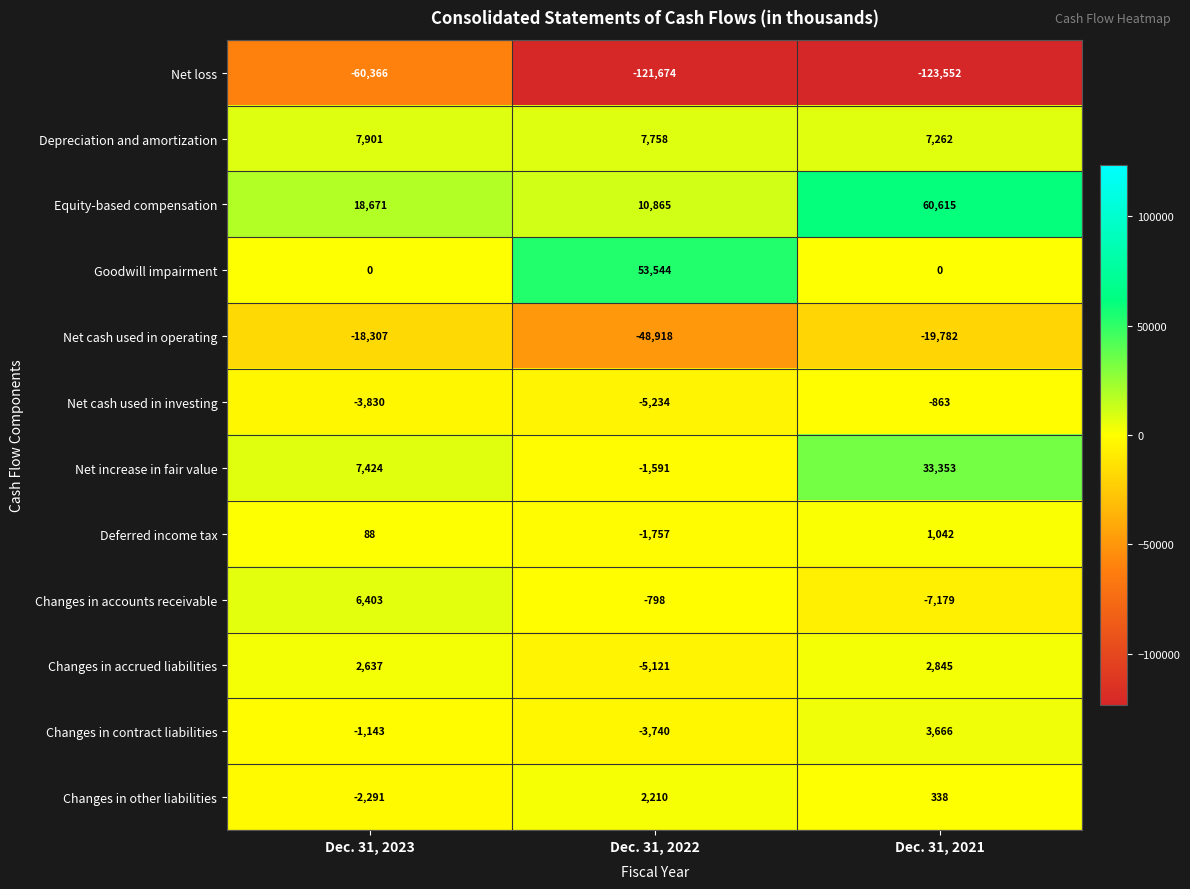

Count the number of data series in this chart.

12